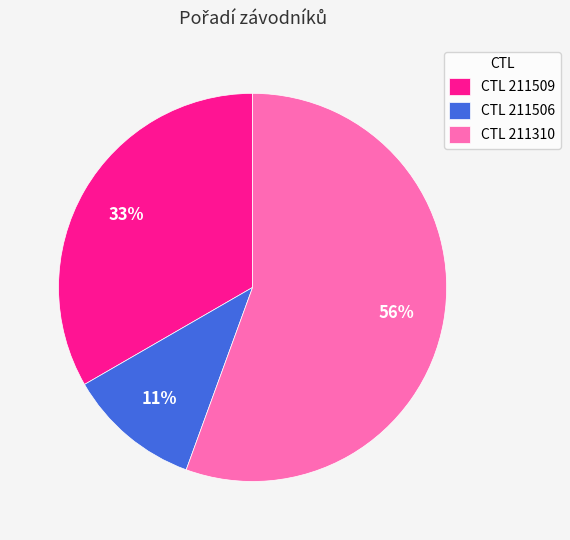

To the nearest percent, what is the combined percentage of CTL 211310 and CTL 211509?

89%